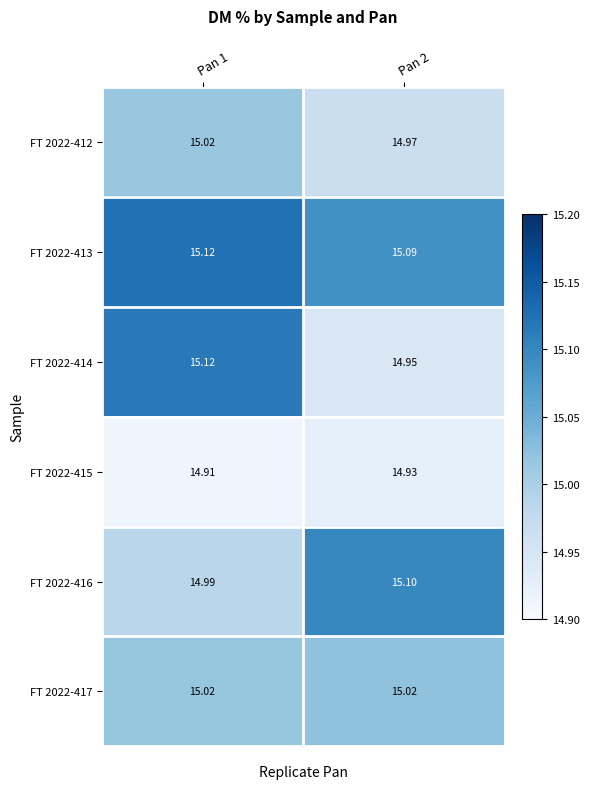

Is the value of FT 2022-413 at Pan 2 greater than the value of FT 2022-416 at Pan 1?

Yes